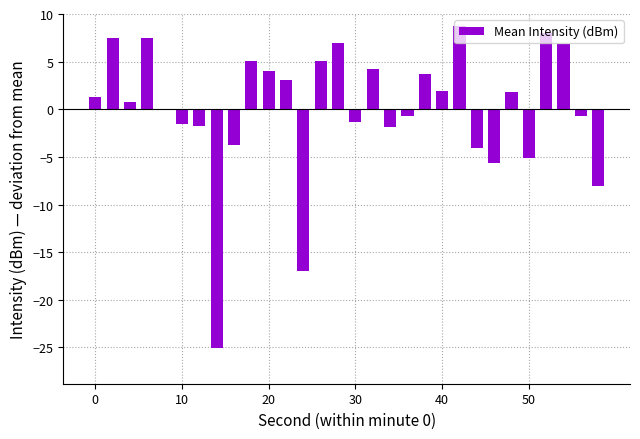

What is the greatest value displayed?

8.7